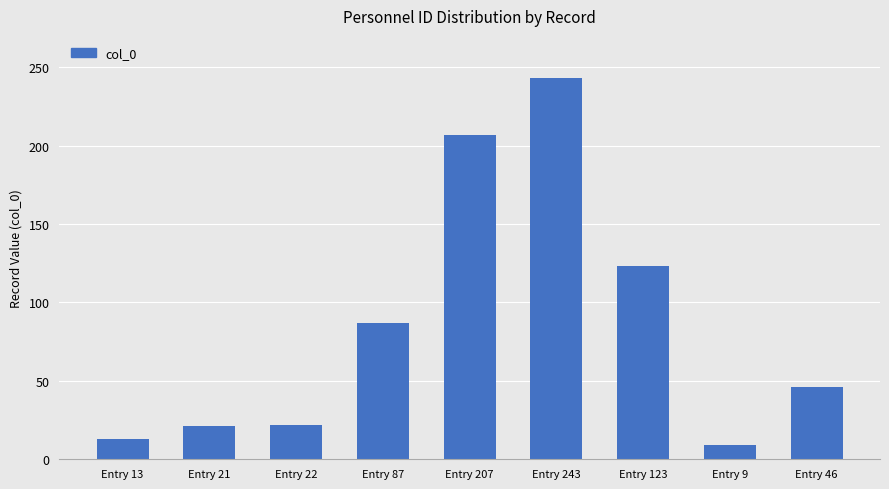

True or false: the data shows 37 at Entry 22.

False